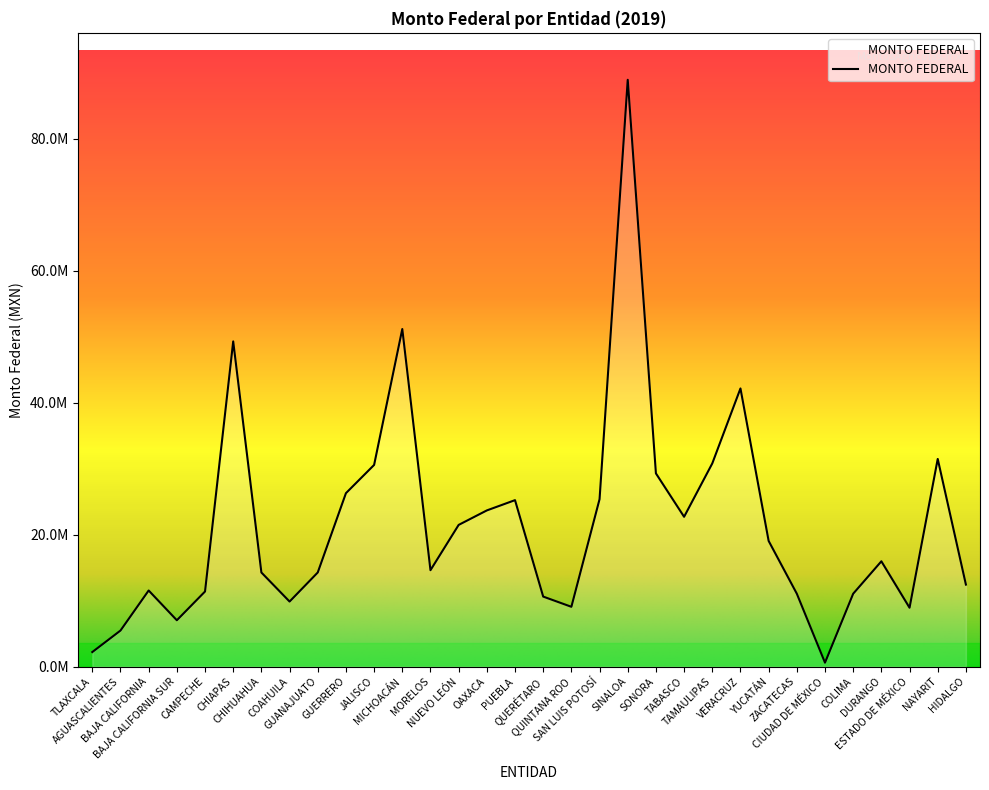

What is the approximate value at AGUASCALIENTES?

5461361.9